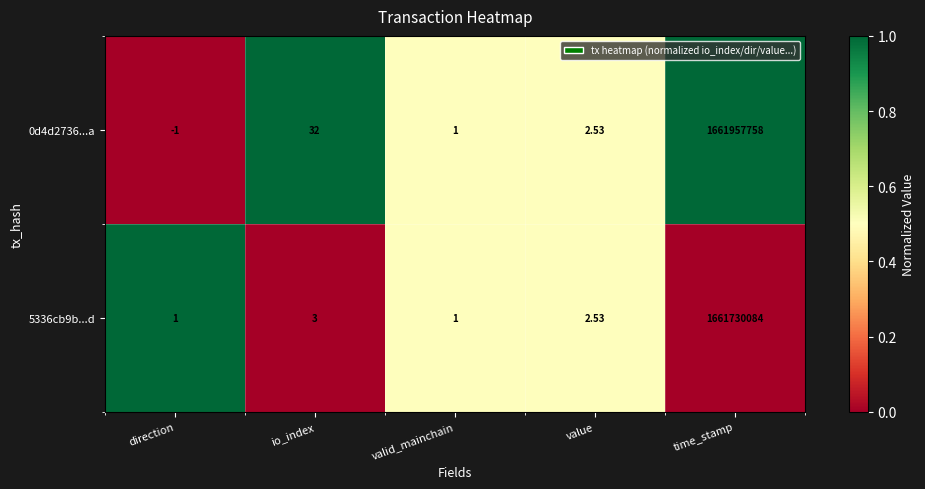

At which label is 5336cb9b...d closest to 830865042?

io_index